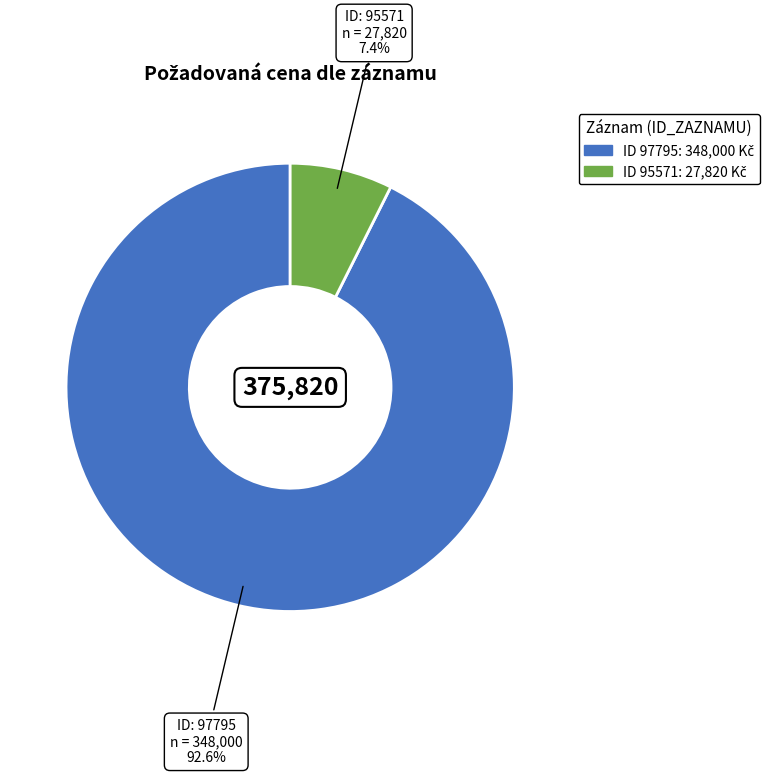

Is there a majority slice in this chart?

Yes